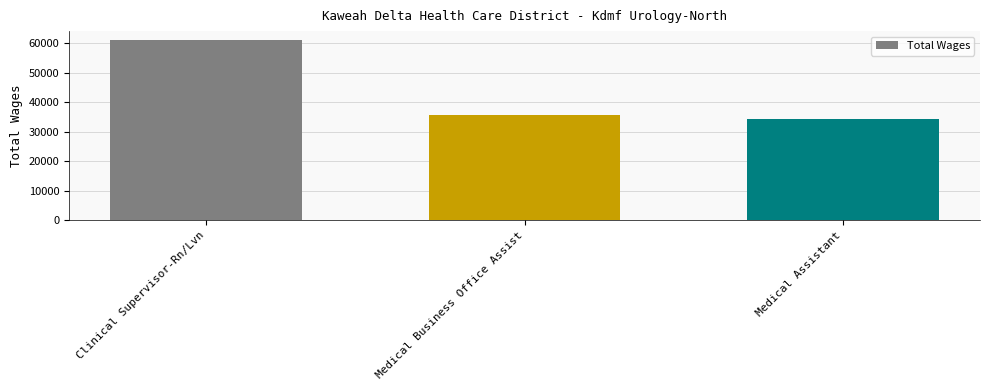

Reading right to left, transcribe all the data shown in this chart.

Medical Assistant=34200	Medical Business Office Assist=35623	Clinical Supervisor-Rn/Lvn=61019